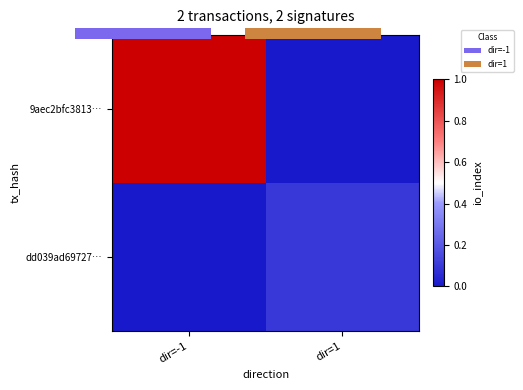

What is the sum of the 9aec2bfc3813… values at dir=1 and dir=-1?

1.0